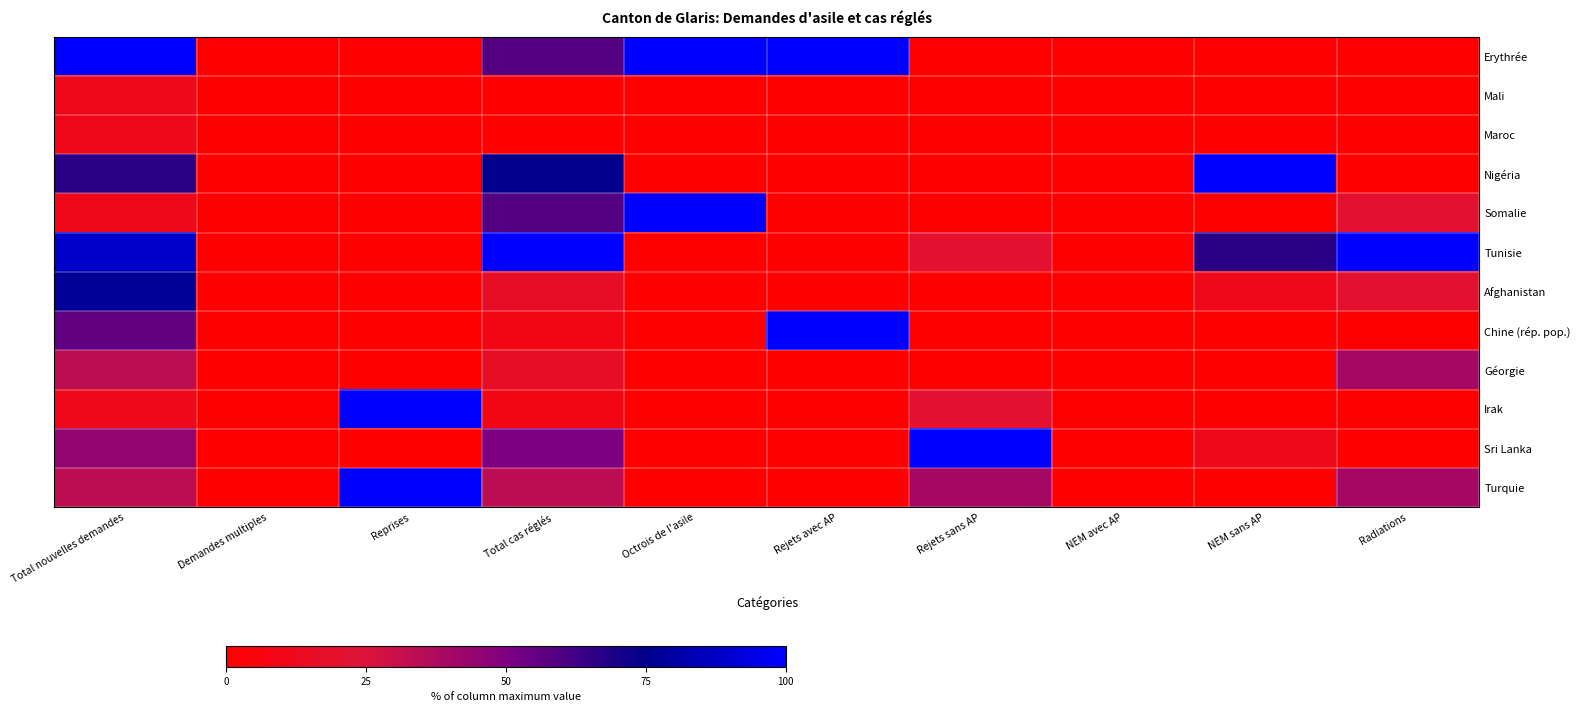

Reading left to right, transcribe all the data shown in this chart.

Erythrée: Total nouvelles demandes=100.0	Demandes multiples=0.0	Reprises=0.0	Total cas réglés=58.3	Octrois de l'asile=100.0	Rejets avec AP=100.0	Rejets sans AP=0.0	NEM avec AP=0.0	NEM sans AP=0.0	Radiations=0.0
Mali: Total nouvelles demandes=11.1	Demandes multiples=0.0	Reprises=0.0	Total cas réglés=0.0	Octrois de l'asile=0.0	Rejets avec AP=0.0	Rejets sans AP=0.0	NEM avec AP=0.0	NEM sans AP=0.0	Radiations=0.0
Maroc: Total nouvelles demandes=11.1	Demandes multiples=0.0	Reprises=0.0	Total cas réglés=0.0	Octrois de l'asile=0.0	Rejets avec AP=0.0	Rejets sans AP=0.0	NEM avec AP=0.0	NEM sans AP=0.0	Radiations=0.0
Nigéria: Total nouvelles demandes=66.7	Demandes multiples=0.0	Reprises=0.0	Total cas réglés=75.0	Octrois de l'asile=0.0	Rejets avec AP=0.0	Rejets sans AP=0.0	NEM avec AP=0.0	NEM sans AP=100.0	Radiations=0.0
Somalie: Total nouvelles demandes=11.1	Demandes multiples=0.0	Reprises=0.0	Total cas réglés=58.3	Octrois de l'asile=100.0	Rejets avec AP=0.0	Rejets sans AP=0.0	NEM avec AP=0.0	NEM sans AP=0.0	Radiations=20.0
Tunisie: Total nouvelles demandes=88.9	Demandes multiples=0.0	Reprises=0.0	Total cas réglés=100.0	Octrois de l'asile=0.0	Rejets avec AP=0.0	Rejets sans AP=20.0	NEM avec AP=0.0	NEM sans AP=66.7	Radiations=100.0
Afghanistan: Total nouvelles demandes=77.8	Demandes multiples=0.0	Reprises=0.0	Total cas réglés=16.7	Octrois de l'asile=0.0	Rejets avec AP=0.0	Rejets sans AP=0.0	NEM avec AP=0.0	NEM sans AP=11.1	Radiations=20.0
Chine (rép. pop.): Total nouvelles demandes=55.6	Demandes multiples=0.0	Reprises=0.0	Total cas réglés=8.3	Octrois de l'asile=0.0	Rejets avec AP=100.0	Rejets sans AP=0.0	NEM avec AP=0.0	NEM sans AP=0.0	Radiations=0.0
Géorgie: Total nouvelles demandes=33.3	Demandes multiples=0.0	Reprises=0.0	Total cas réglés=16.7	Octrois de l'asile=0.0	Rejets avec AP=0.0	Rejets sans AP=0.0	NEM avec AP=0.0	NEM sans AP=0.0	Radiations=40.0
Irak: Total nouvelles demandes=11.1	Demandes multiples=0.0	Reprises=100.0	Total cas réglés=8.3	Octrois de l'asile=0.0	Rejets avec AP=0.0	Rejets sans AP=20.0	NEM avec AP=0.0	NEM sans AP=0.0	Radiations=0.0
Sri Lanka: Total nouvelles demandes=44.4	Demandes multiples=0.0	Reprises=0.0	Total cas réglés=50.0	Octrois de l'asile=0.0	Rejets avec AP=0.0	Rejets sans AP=100.0	NEM avec AP=0.0	NEM sans AP=11.1	Radiations=0.0
Turquie: Total nouvelles demandes=33.3	Demandes multiples=0.0	Reprises=100.0	Total cas réglés=33.3	Octrois de l'asile=0.0	Rejets avec AP=0.0	Rejets sans AP=40.0	NEM avec AP=0.0	NEM sans AP=0.0	Radiations=40.0